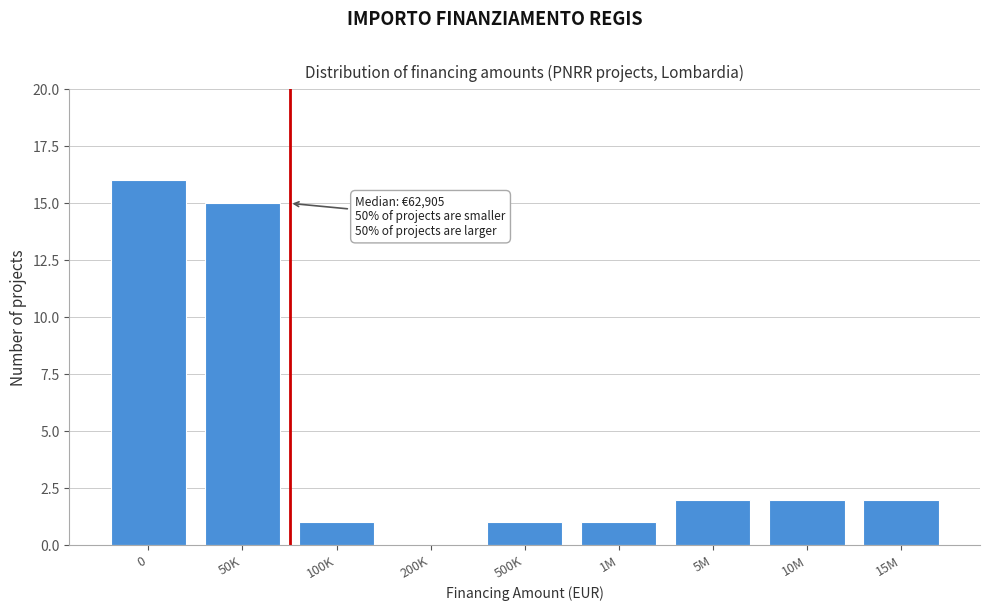

Reading left to right, what are all the values shown in this chart?

0=16	50K=15	100K=1	200K=0	500K=1	1M=1	5M=2	10M=2	15M=2